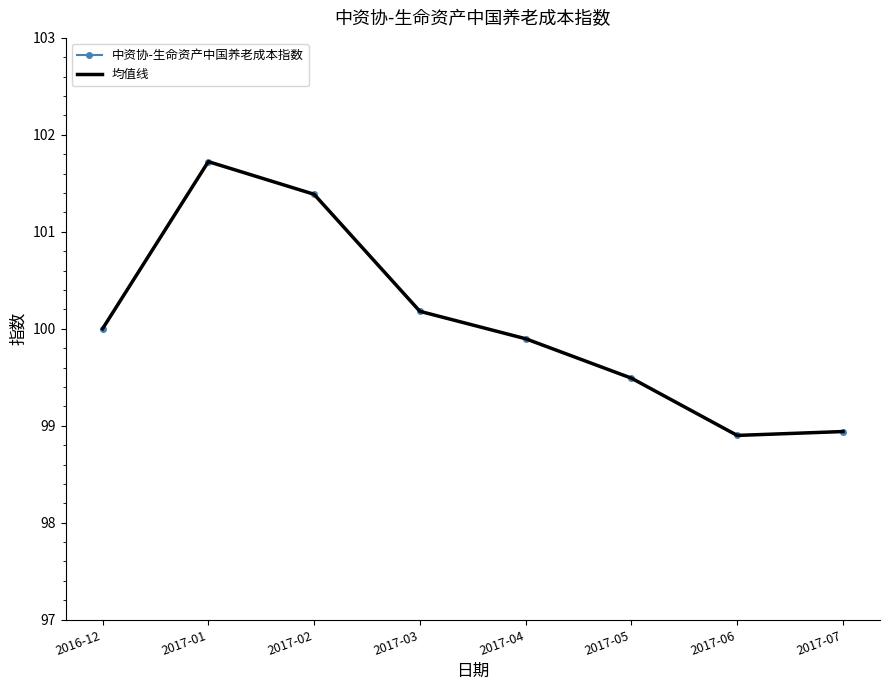

Which series has the largest total across all categories?

中资协-生命资产中国养老成本指数